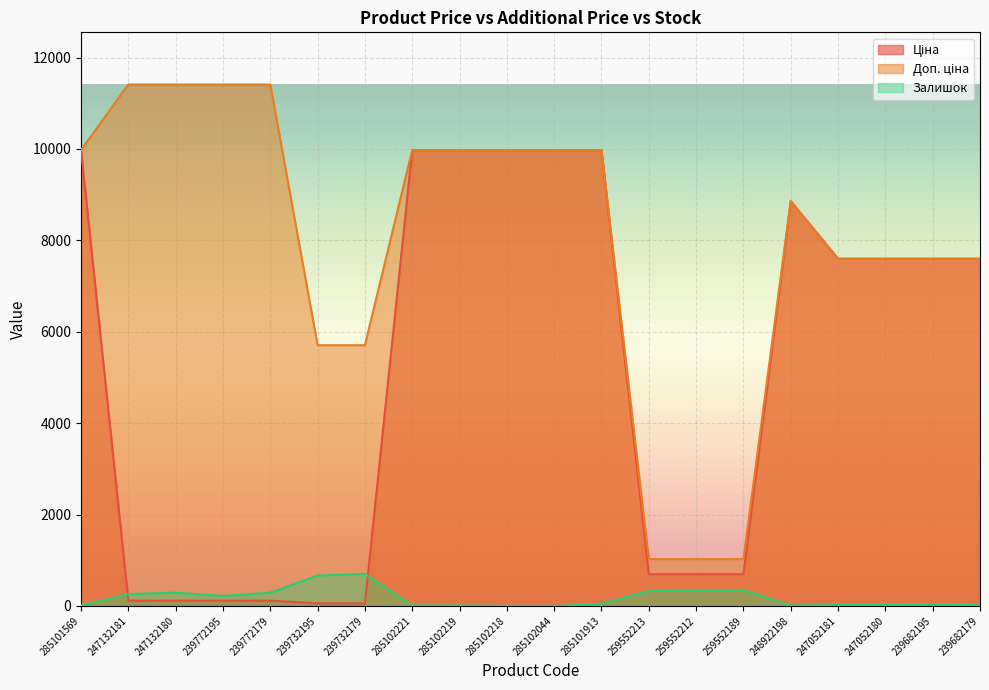

Which has a higher value, 259552189 or 285102218?

285102218